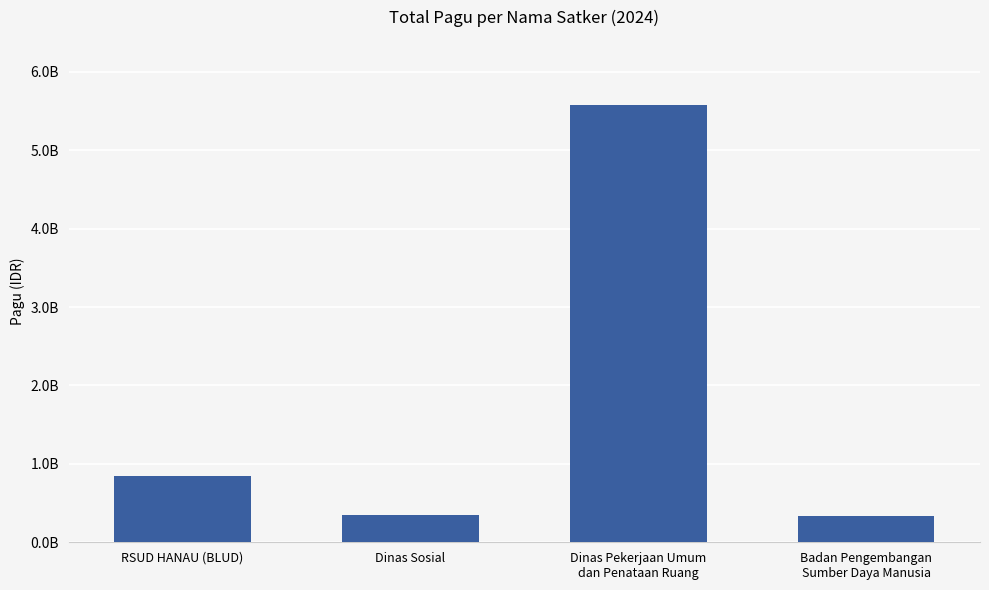

Does the chart contain any negative values?

No